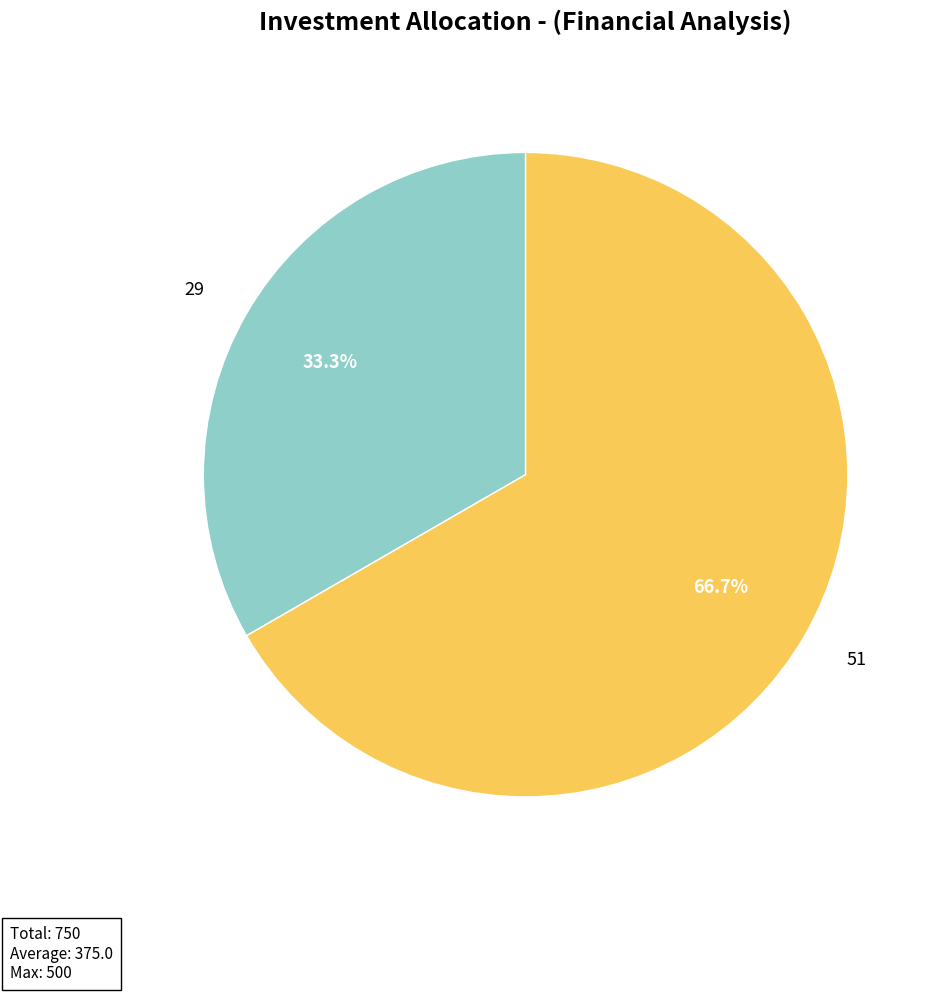

Which category has the biggest portion of the pie?

51